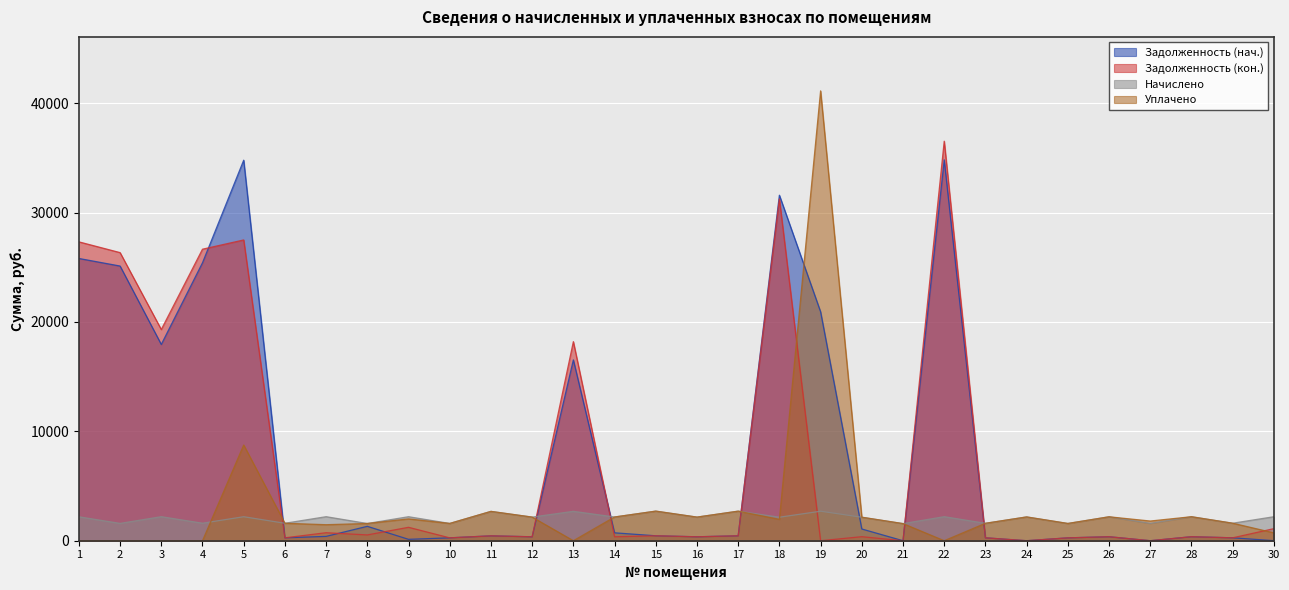

Which category has the lowest value in the Задолженность (кон.) series?

19